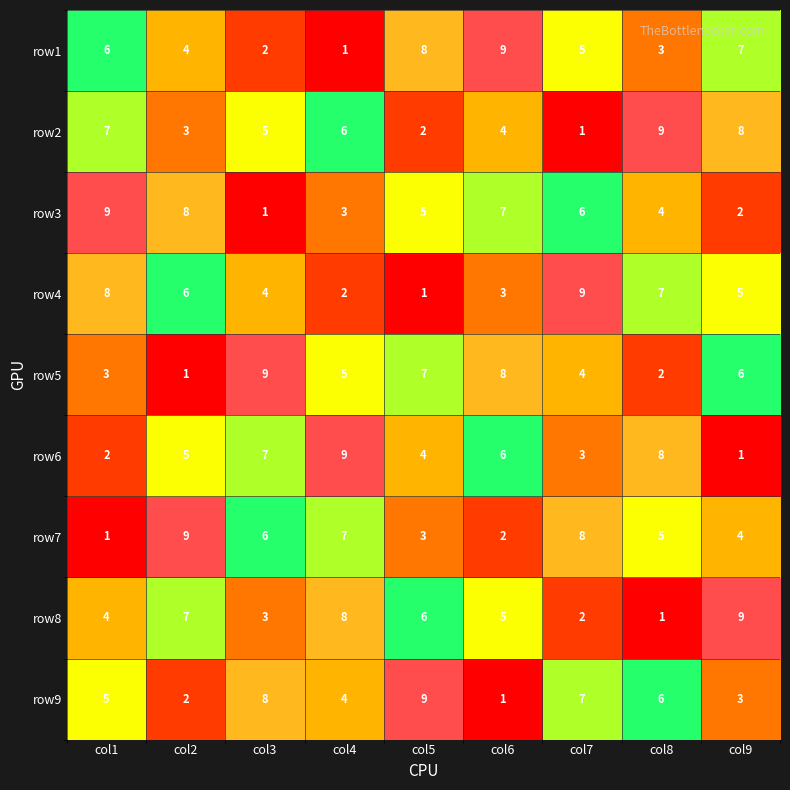

How many values in the row3 series are below 5?

4